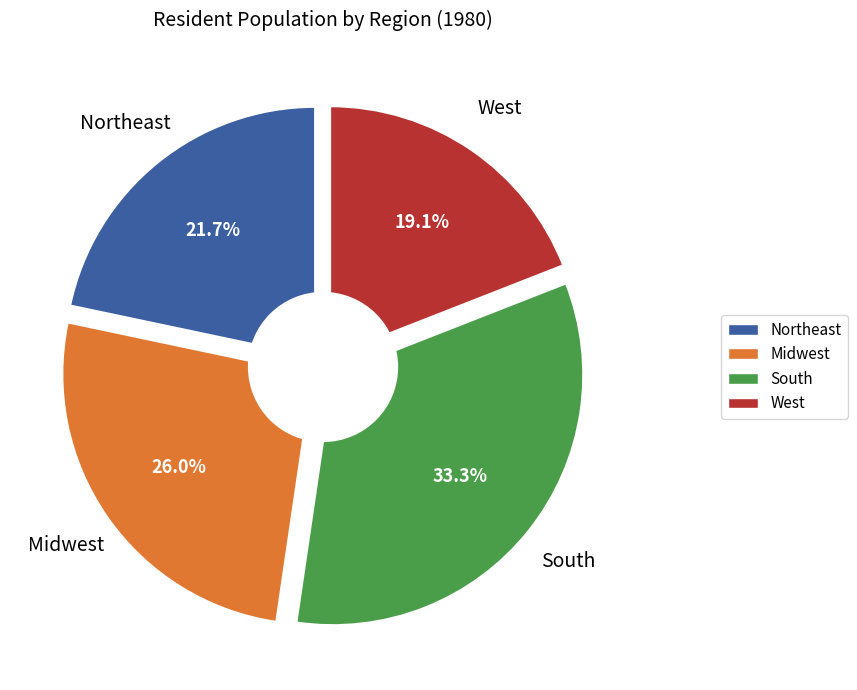

To the nearest percent, what percentage of the pie is Northeast?

22%